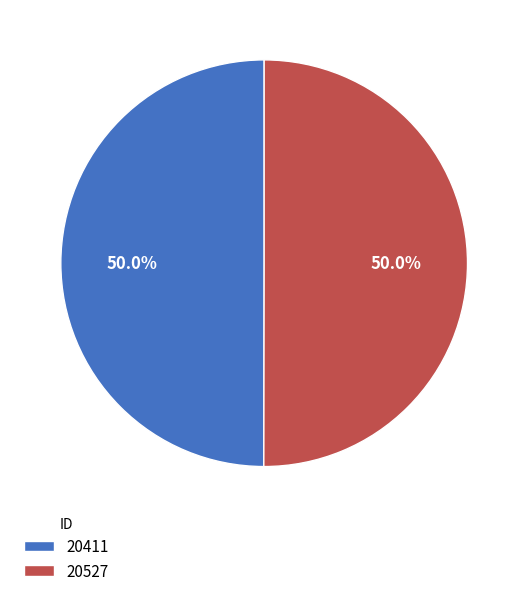

To the nearest percent, what is the average slice percentage?

50%